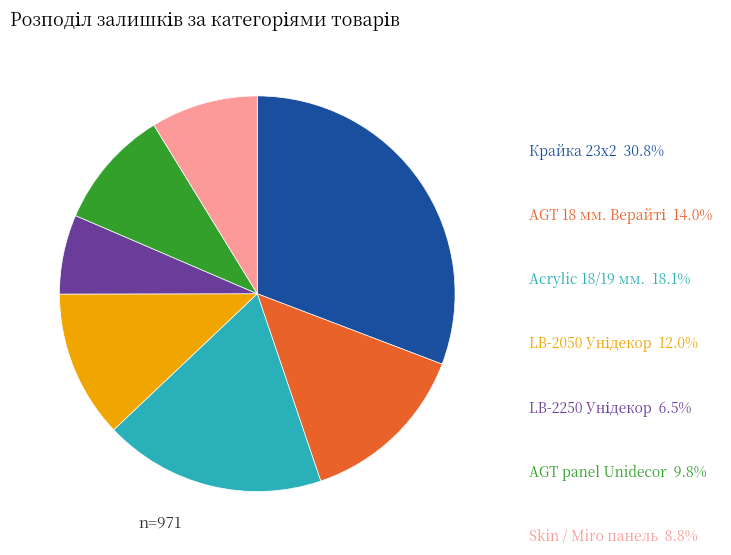

How many segments does this pie chart have?

7